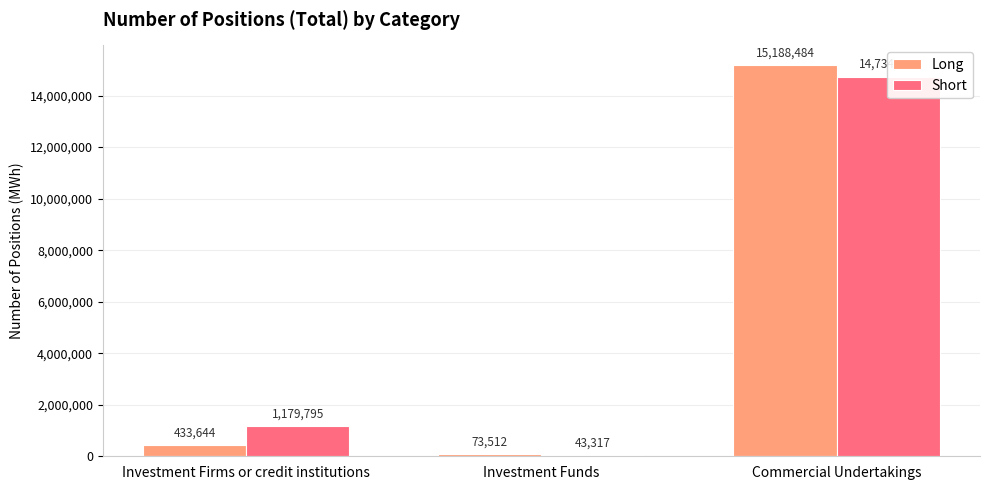

Reading right to left, extract all data points from this chart.

Long: 15188484	73512	433644
Short: 14734452	43317	1179795